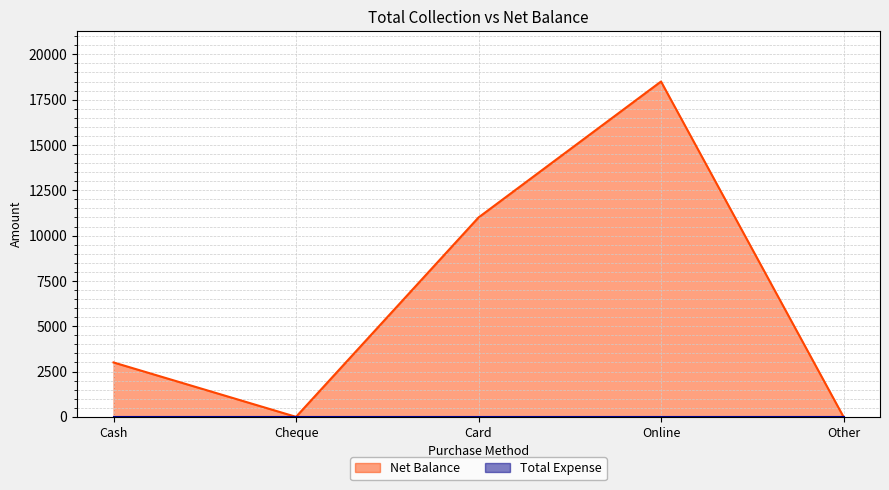

True or false: the data shows 3395 at Card.

False